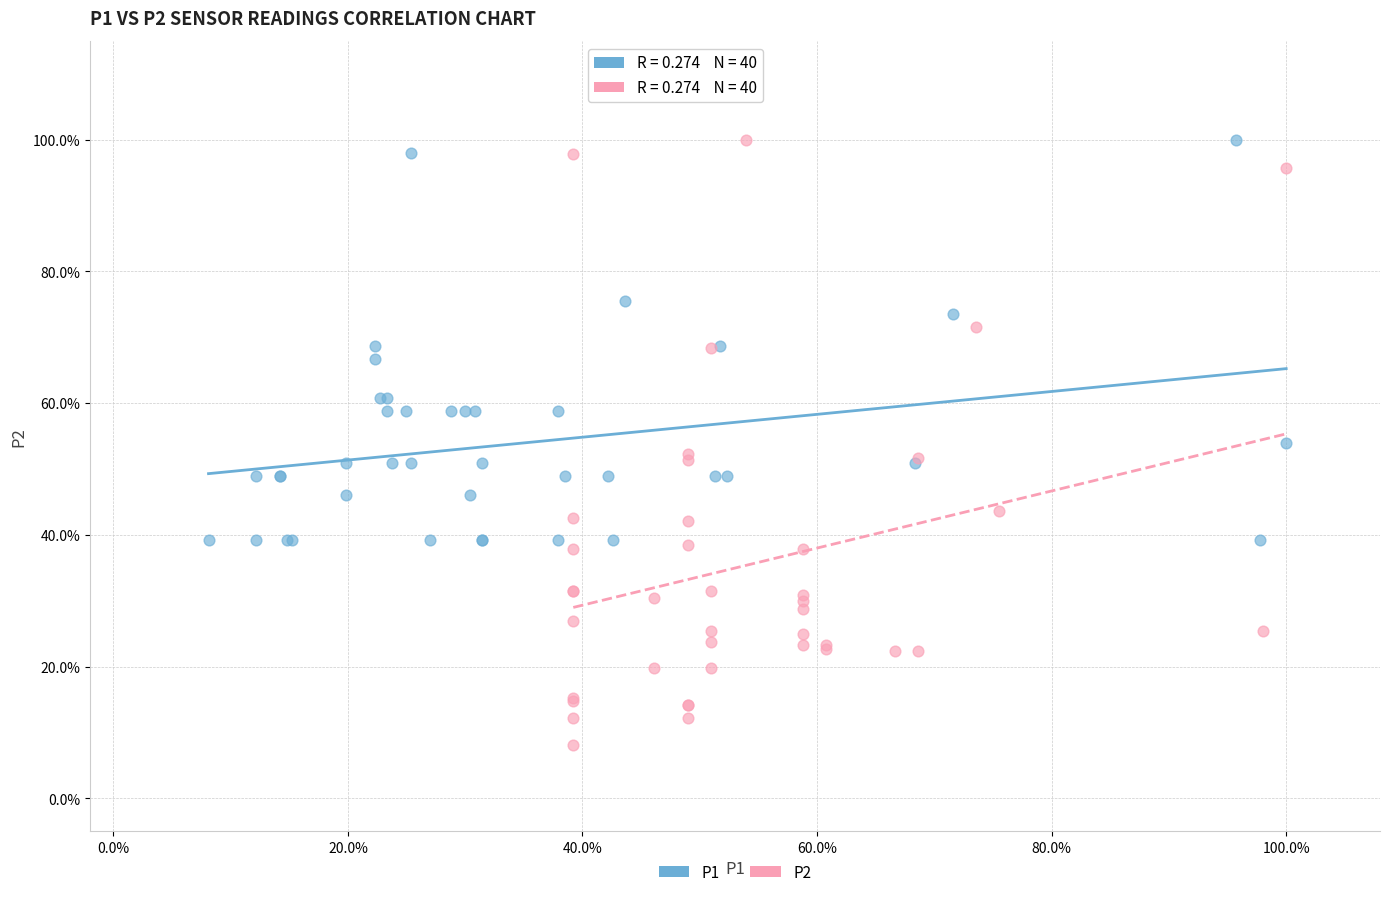

What are all the series names shown in the legend?

P1, P2